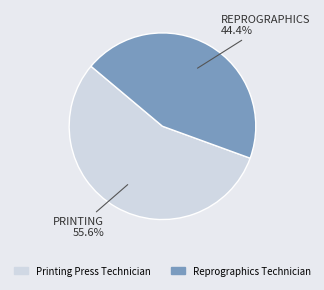

Count the number of slices in the pie.

2